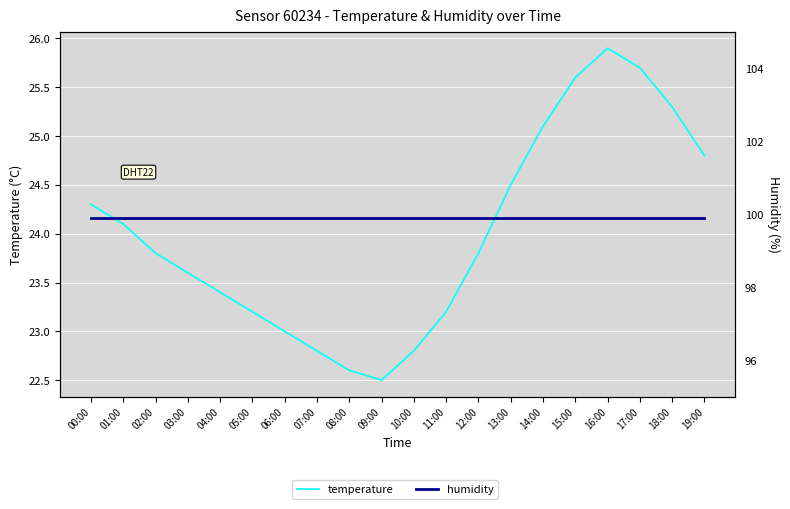

What is the label of the 15th point from the right?

05:00